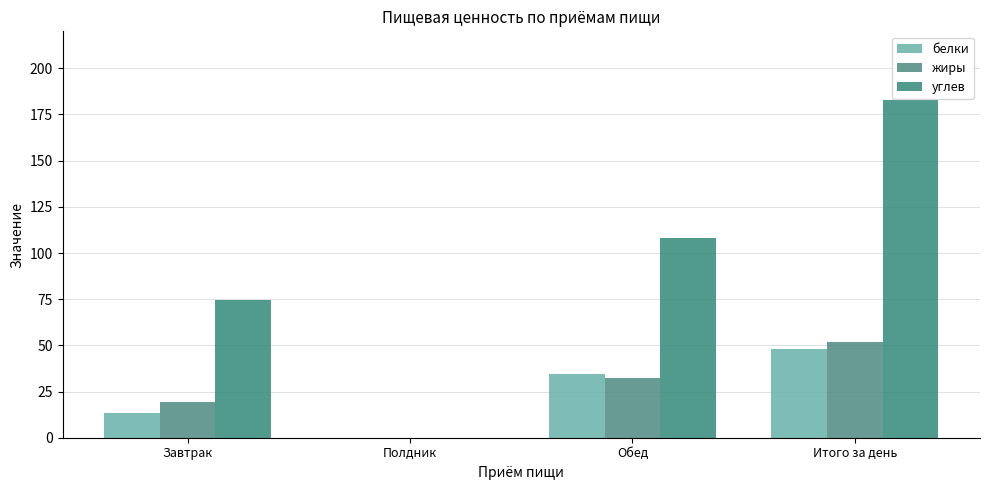

What is the maximum value shown in the chart?

182.7